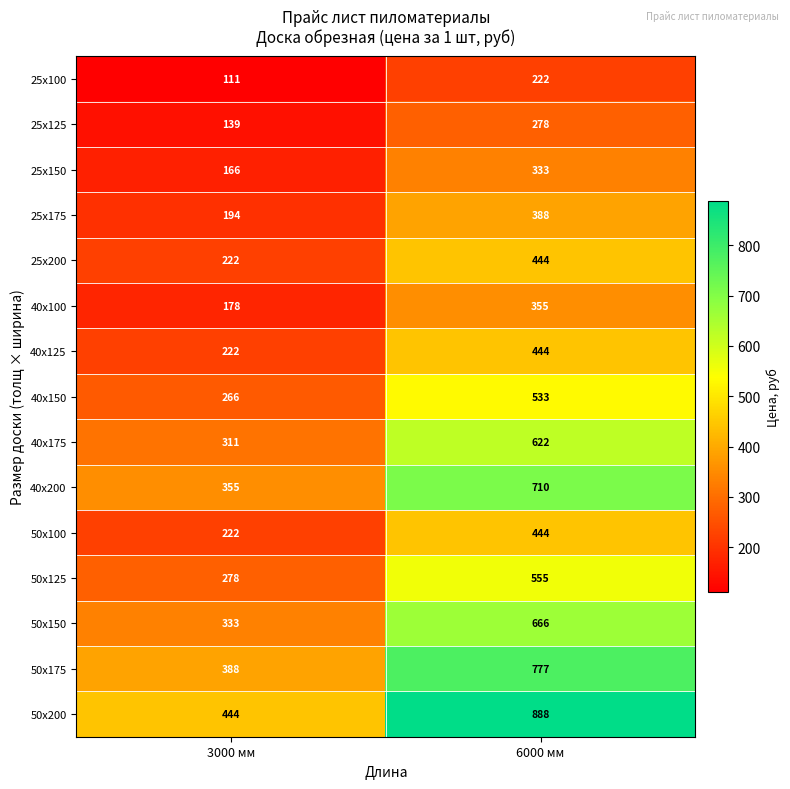

What is the minimum value shown in the chart?

111